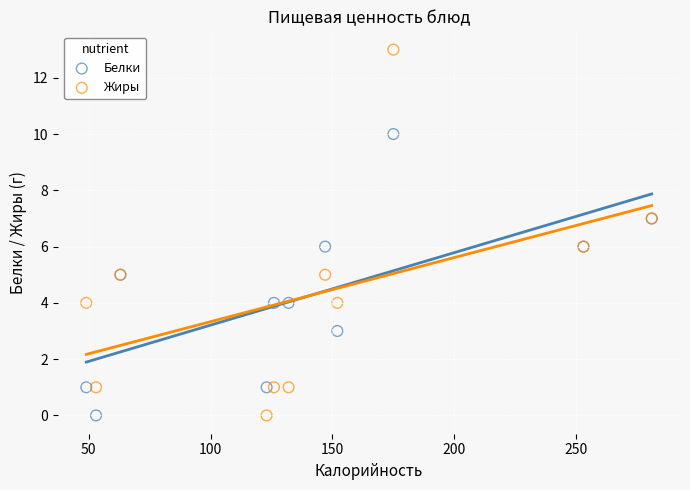

Which series contains the highest Y value?

Жиры